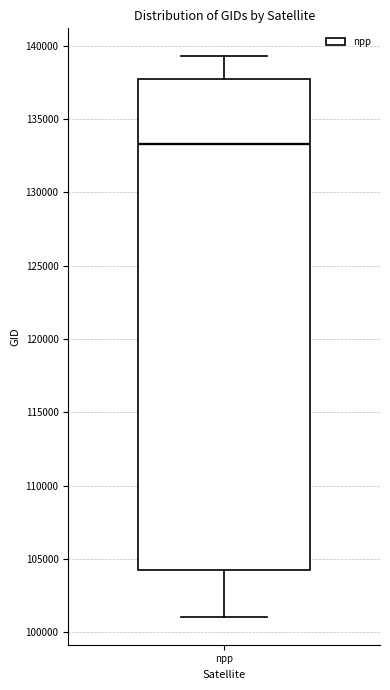

Transcribe this box plot: give where the median line is, the range the box spans, and where the two whiskers end, as read against the y-axis. The values are not printed on the chart, so give them approximately, as read against the axis.

median 133500, box 104000 to 138000, whiskers 101000 to 139500